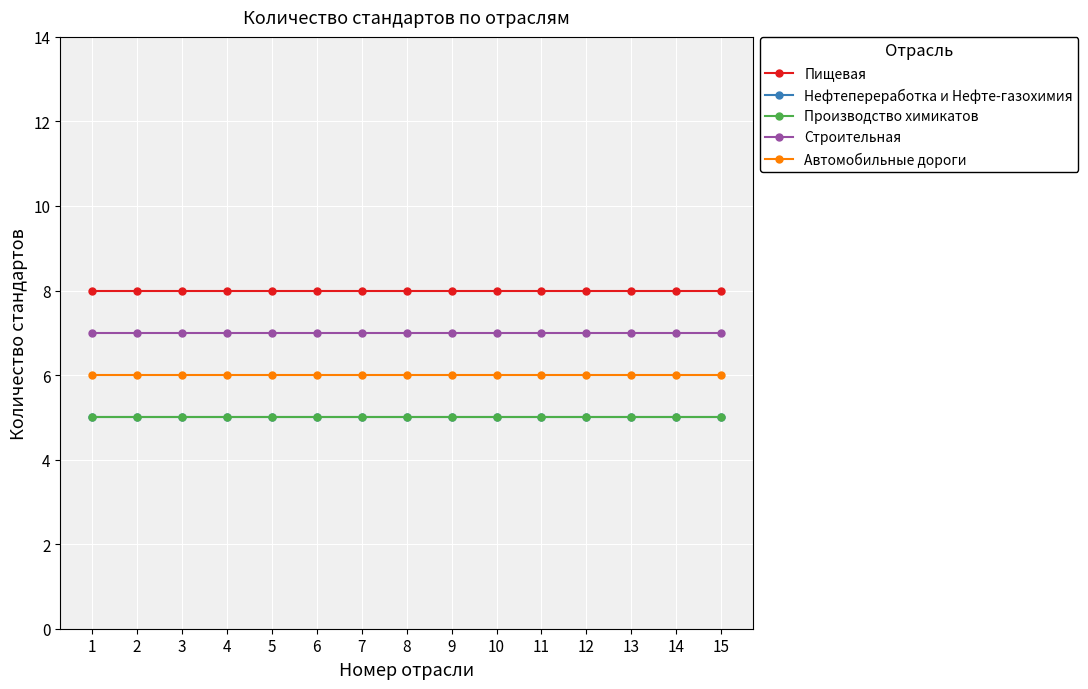

How many data points does each series have?

15